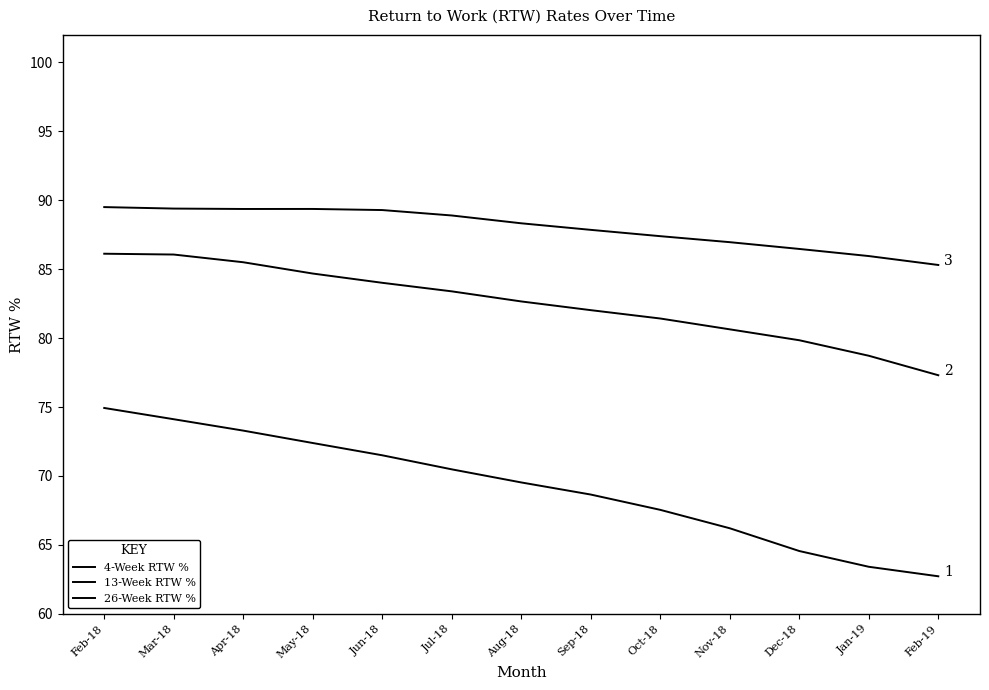

At how many categories does at least one series exceed 68?

13